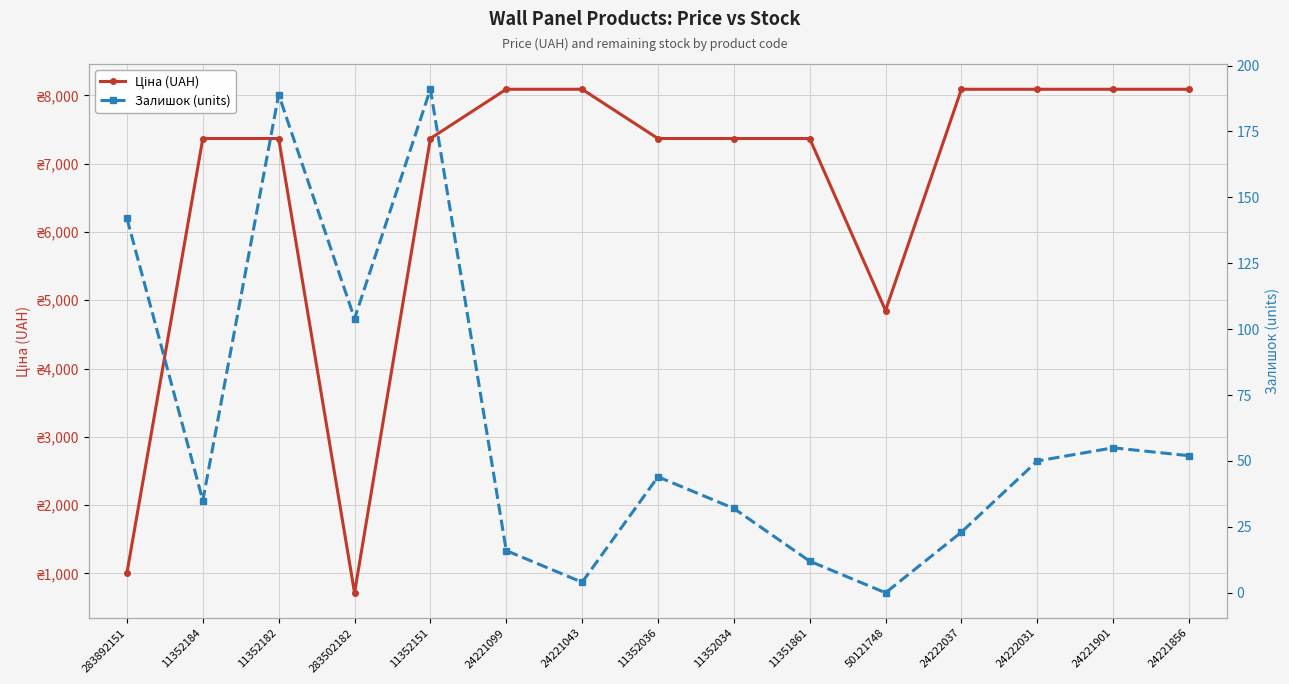

What is the label of the 11th point from the right?

11352151